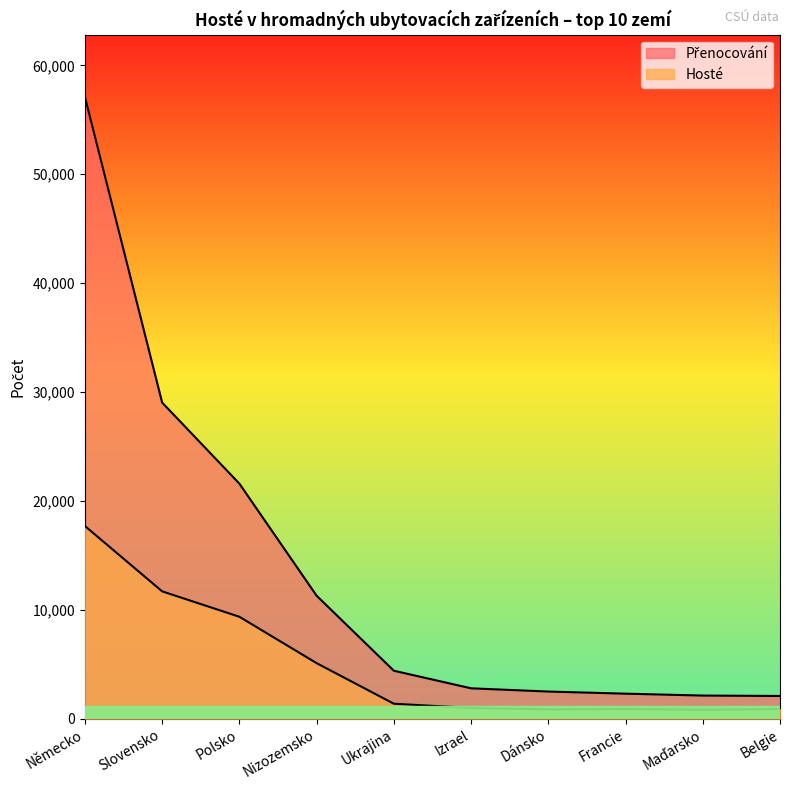

Does the chart have visible grid lines?

No